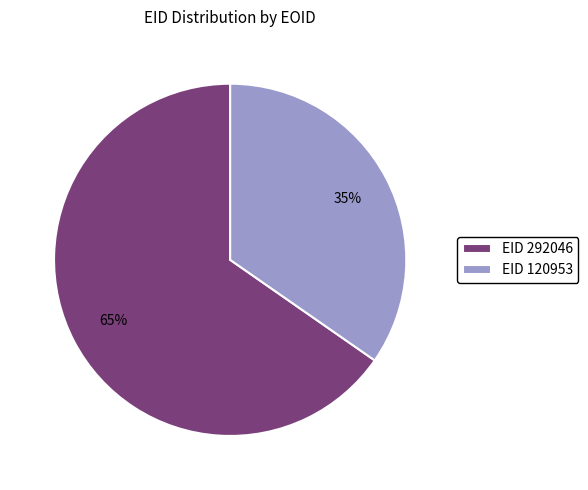

The EID 292046 slice represents 75% of the pie. True or false?

False